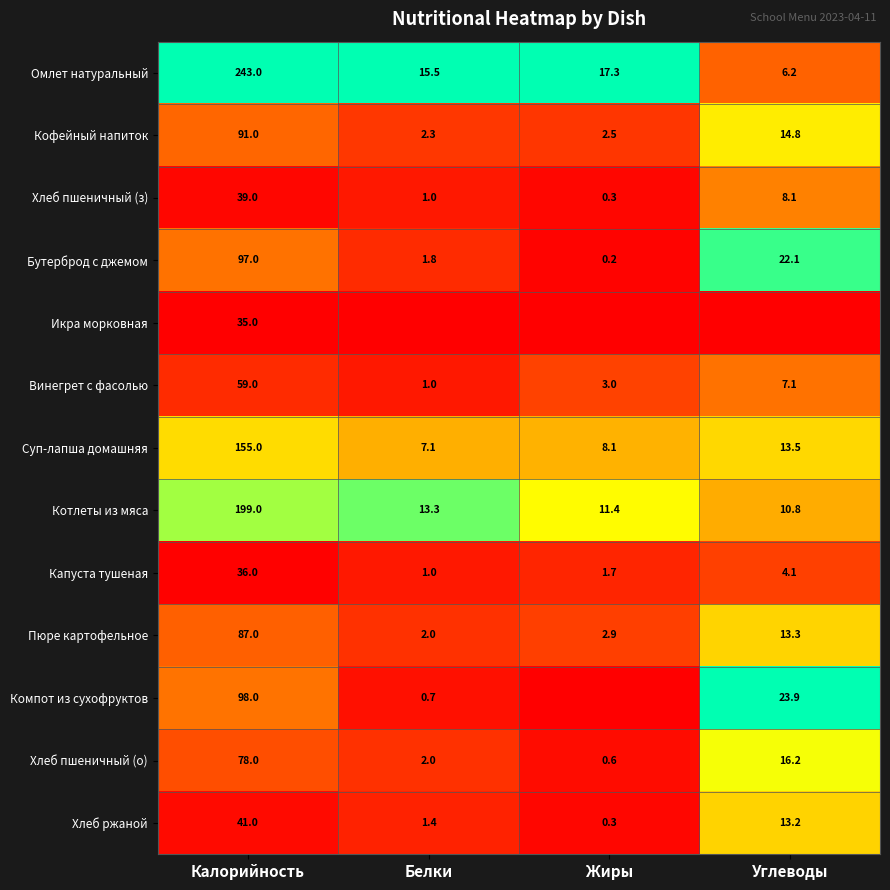

What is the average value of the Хлеб ржаной series?

14.0